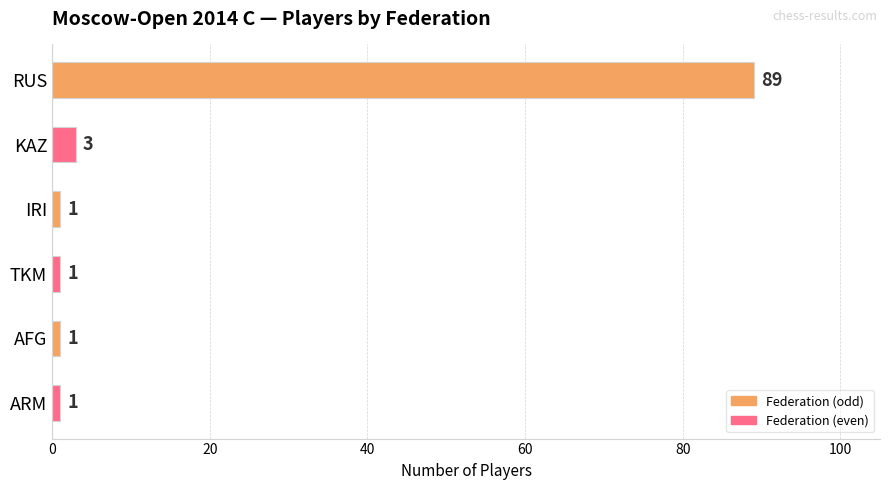

Does the chart contain stacked bars?

No